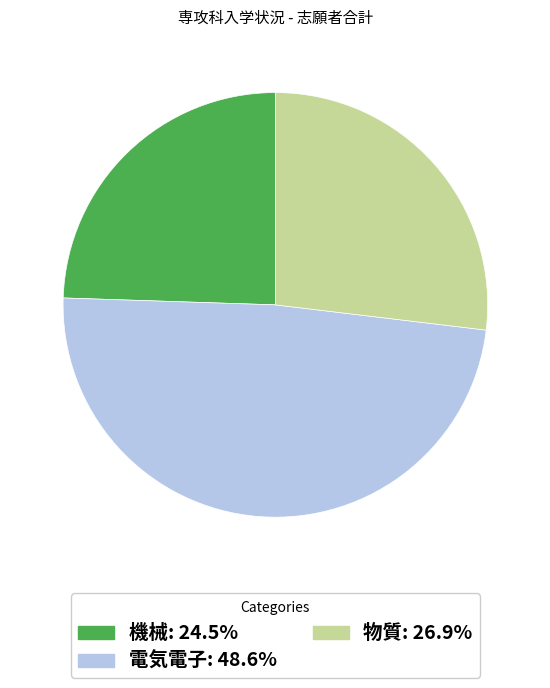

Count the number of slices in the pie.

3